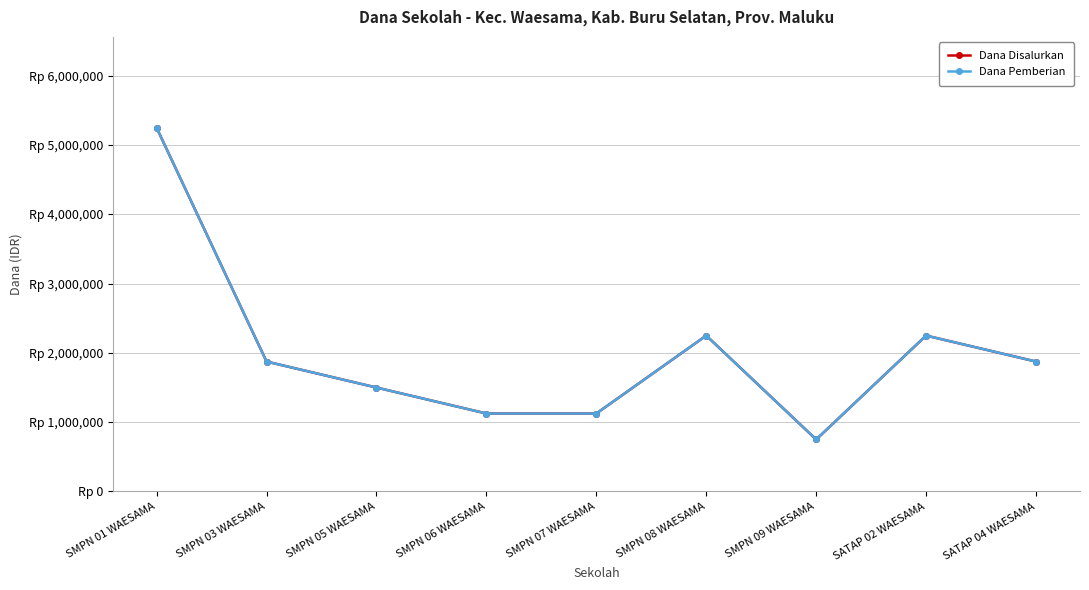

True or false: Dana Pemberian has more than 2 points higher than both neighbors.

False